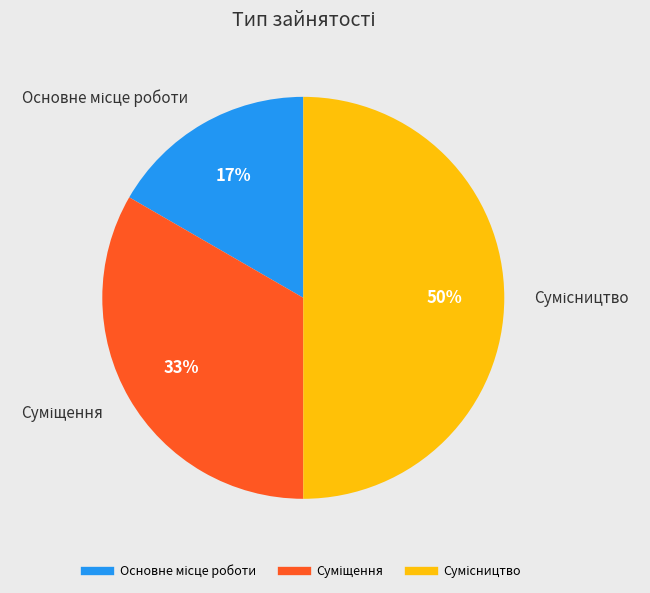

To the nearest percent, what is the difference between the largest and smallest slice percentages?

33%